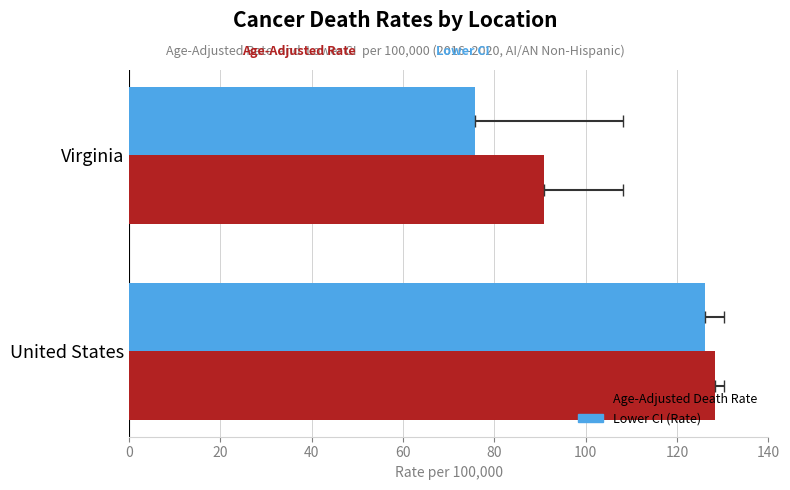

What is the maximum value for Lower CI (Rate)?

126.2